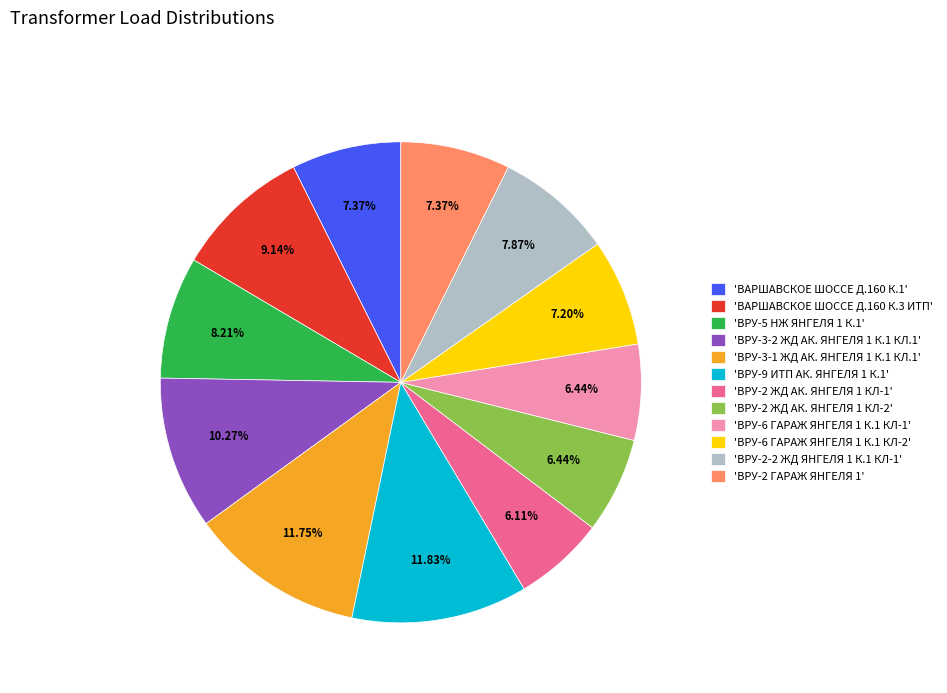

Between 'ВАРШАВСКОЕ ШОССЕ Д.160 К.3 ИТП' and 'ВАРШАВСКОЕ ШОССЕ Д.160 К.1', which is larger?

'ВАРШАВСКОЕ ШОССЕ Д.160 К.3 ИТП'